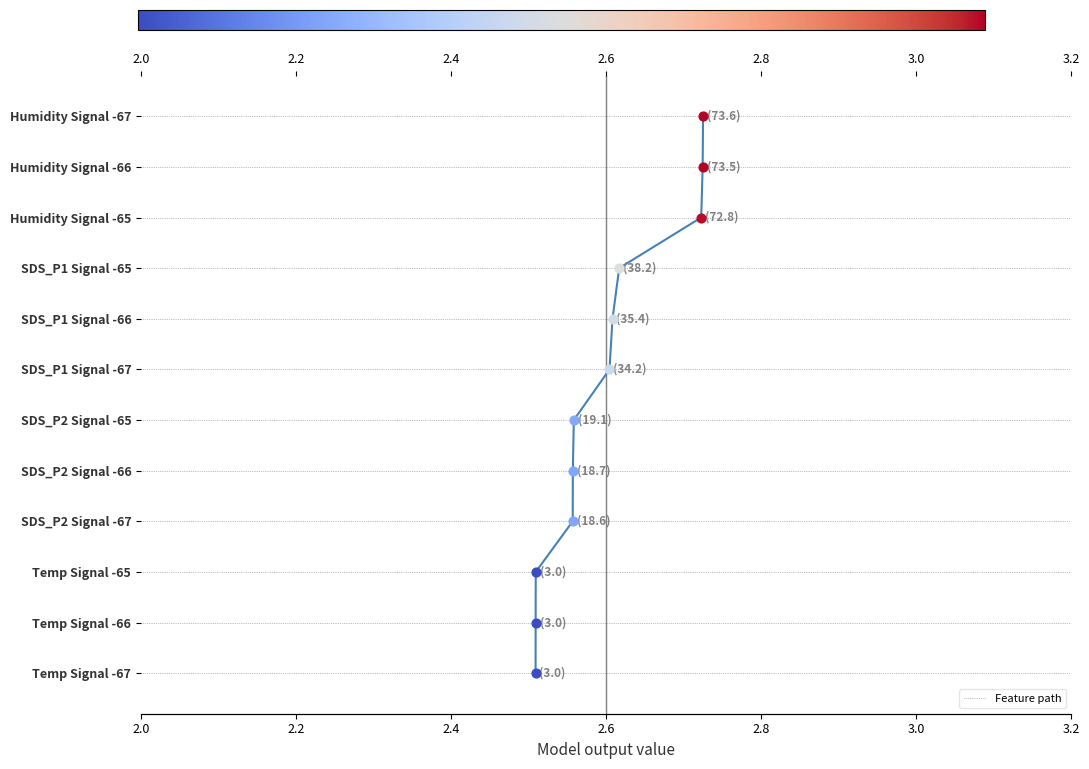

Between 7 and 10, which is larger?

10